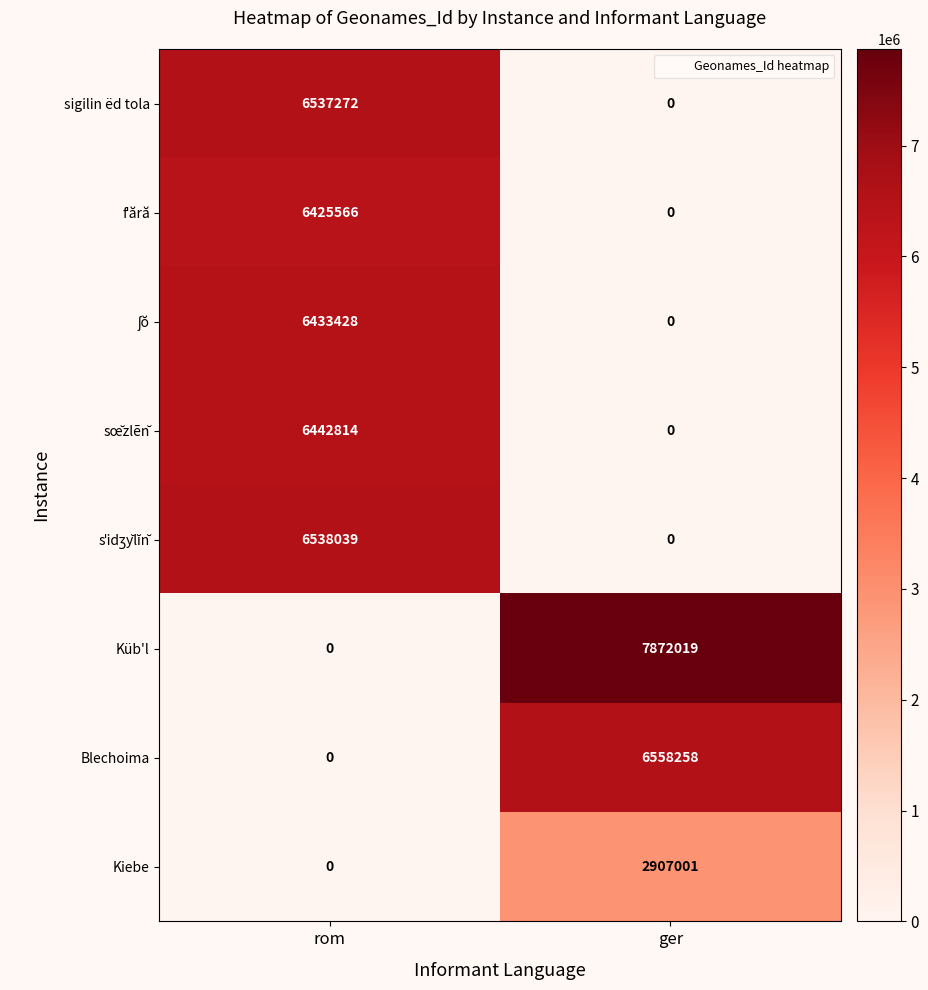

What is the total value across all series at rom?

32377119